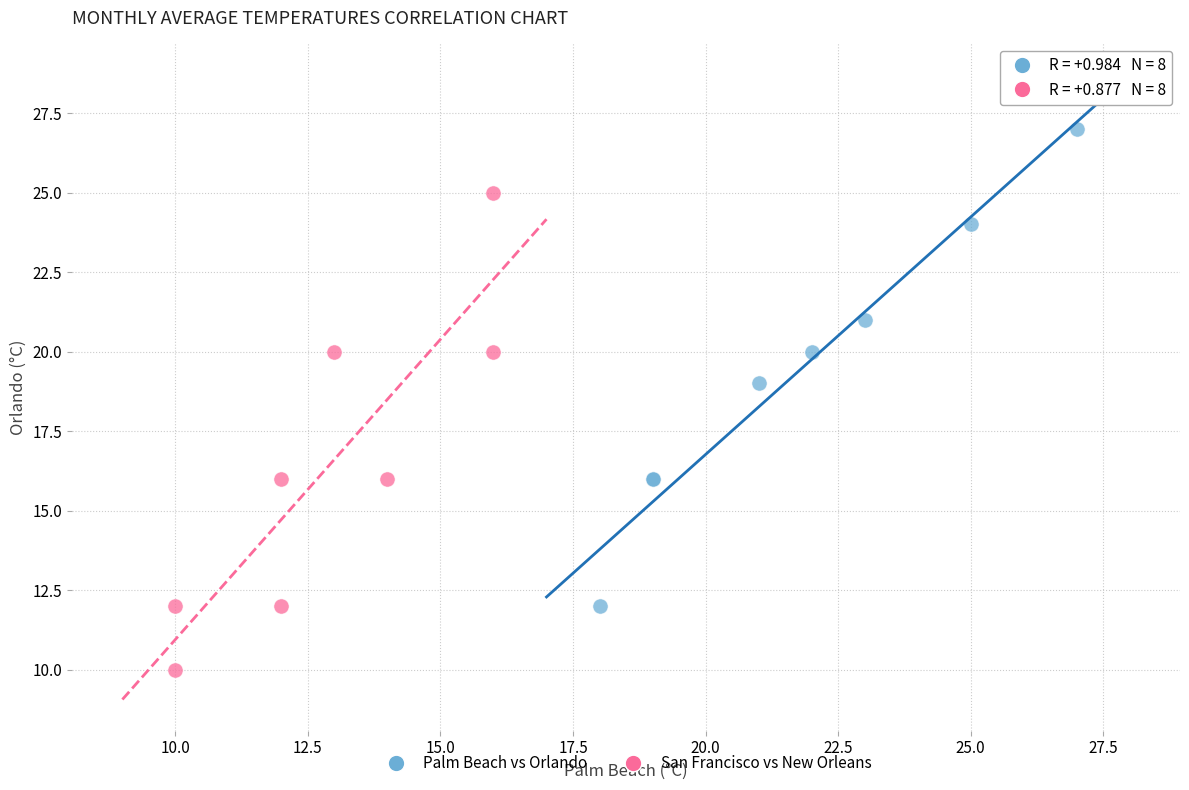

What are all the series names shown in the legend?

Palm Beach vs Orlando, San Francisco vs New Orleans